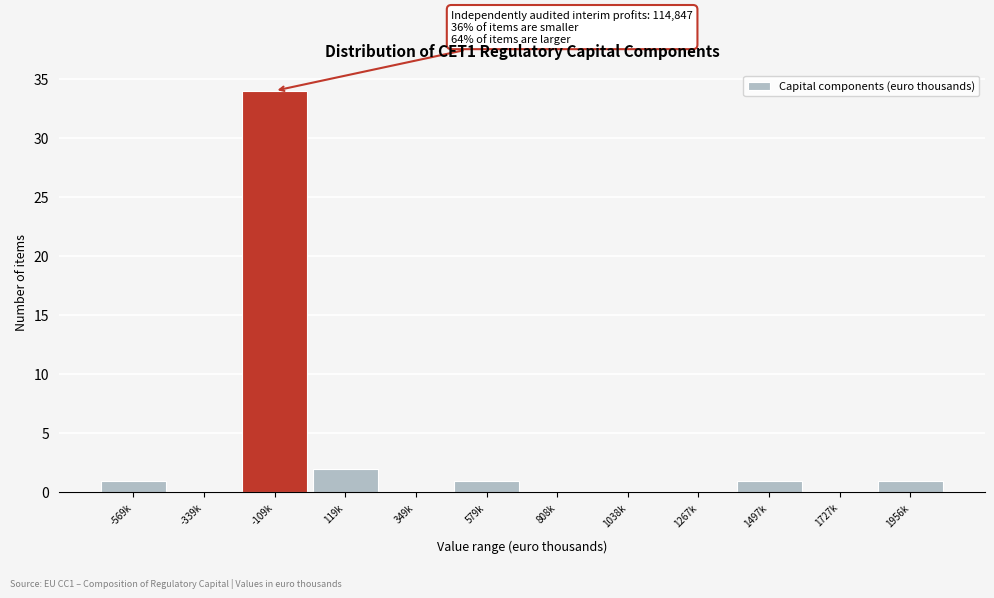

Reading left to right, extract all data points from this chart.

-569k=1	-339k=0	-109k=34	119k=2	349k=0	579k=1	808k=0	1038k=0	1267k=0	1497k=1	1727k=0	1956k=1